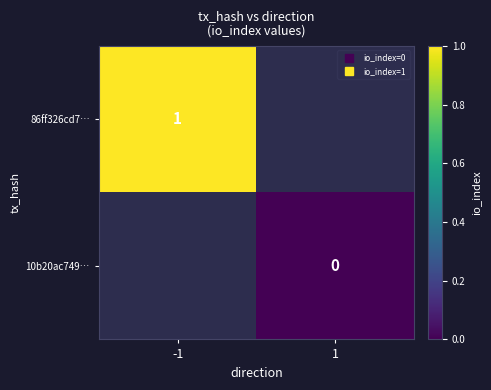

Rank the categories by 10b20ac749… value from lowest to highest.

-1, 1